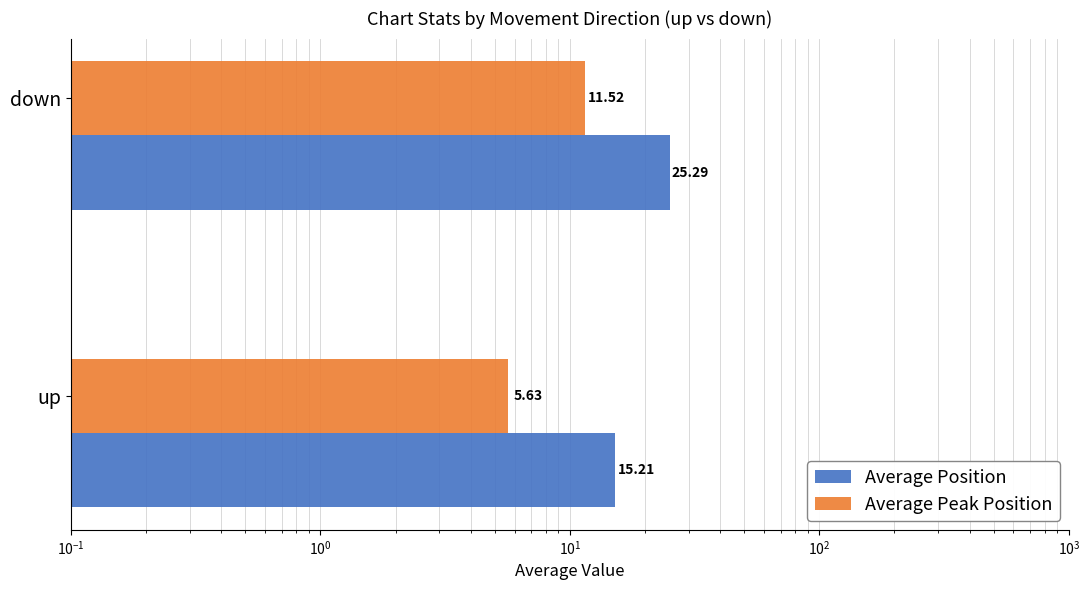

Count the number of categories in the chart.

2